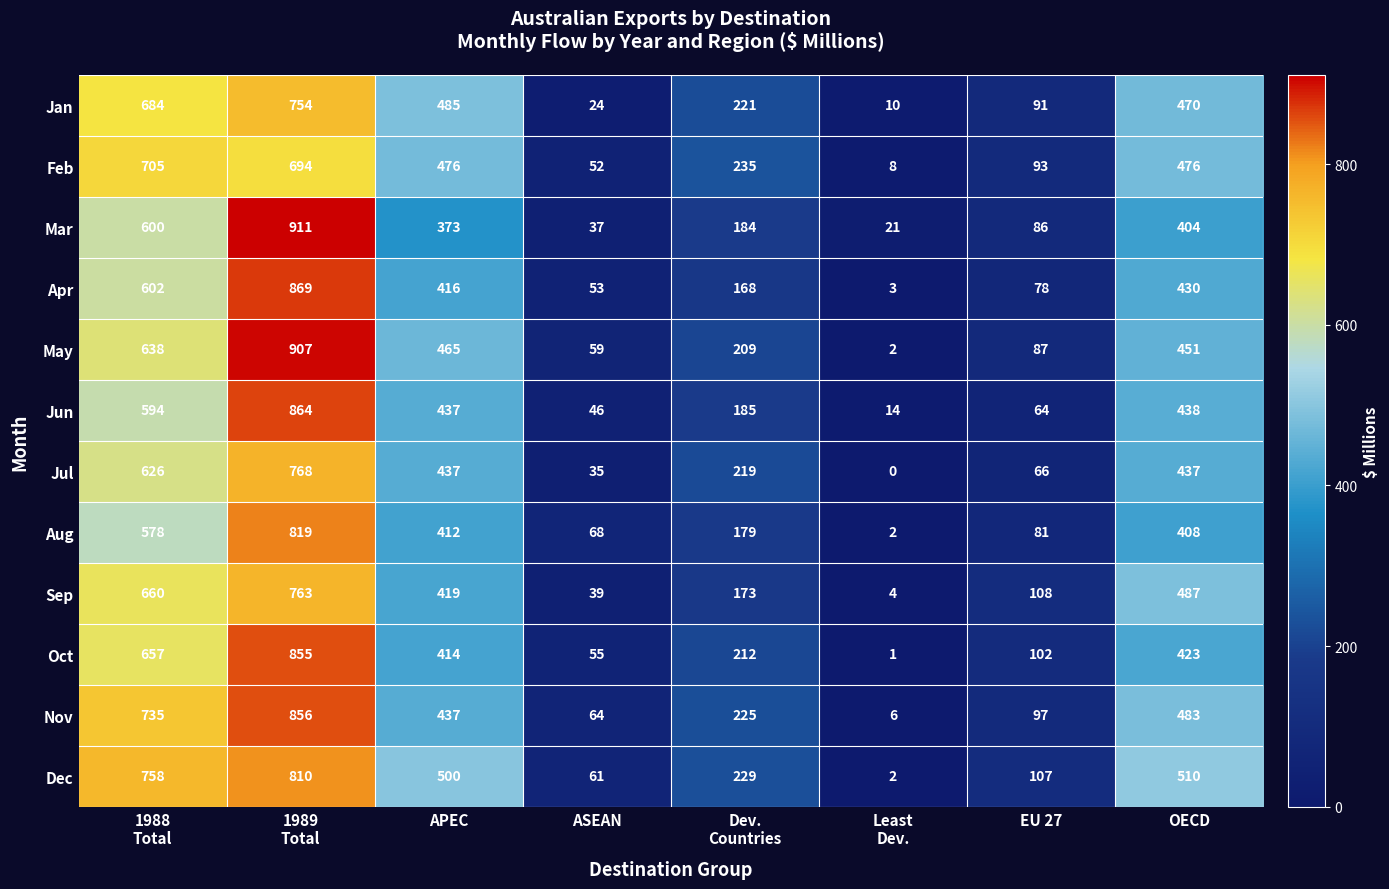

The value of Jul at ASEAN is 35. True or false?

True